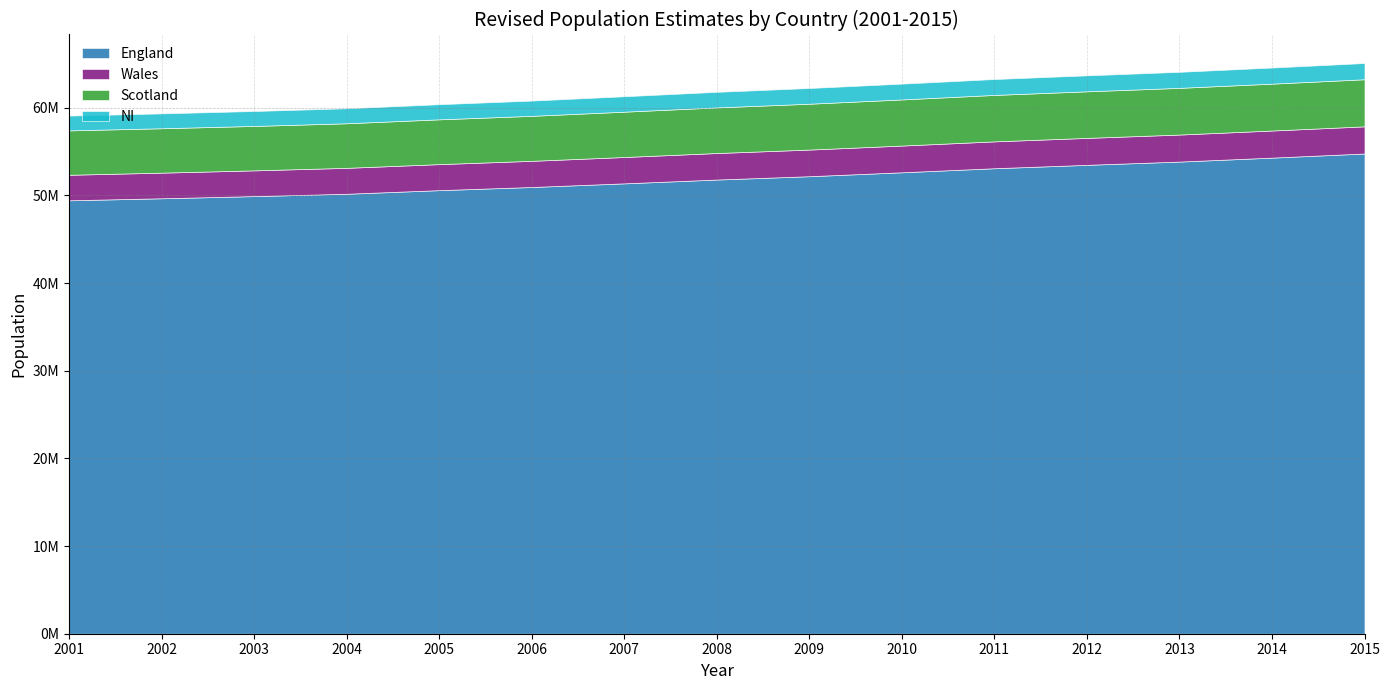

How many data points in NI are less than 1779152?

7